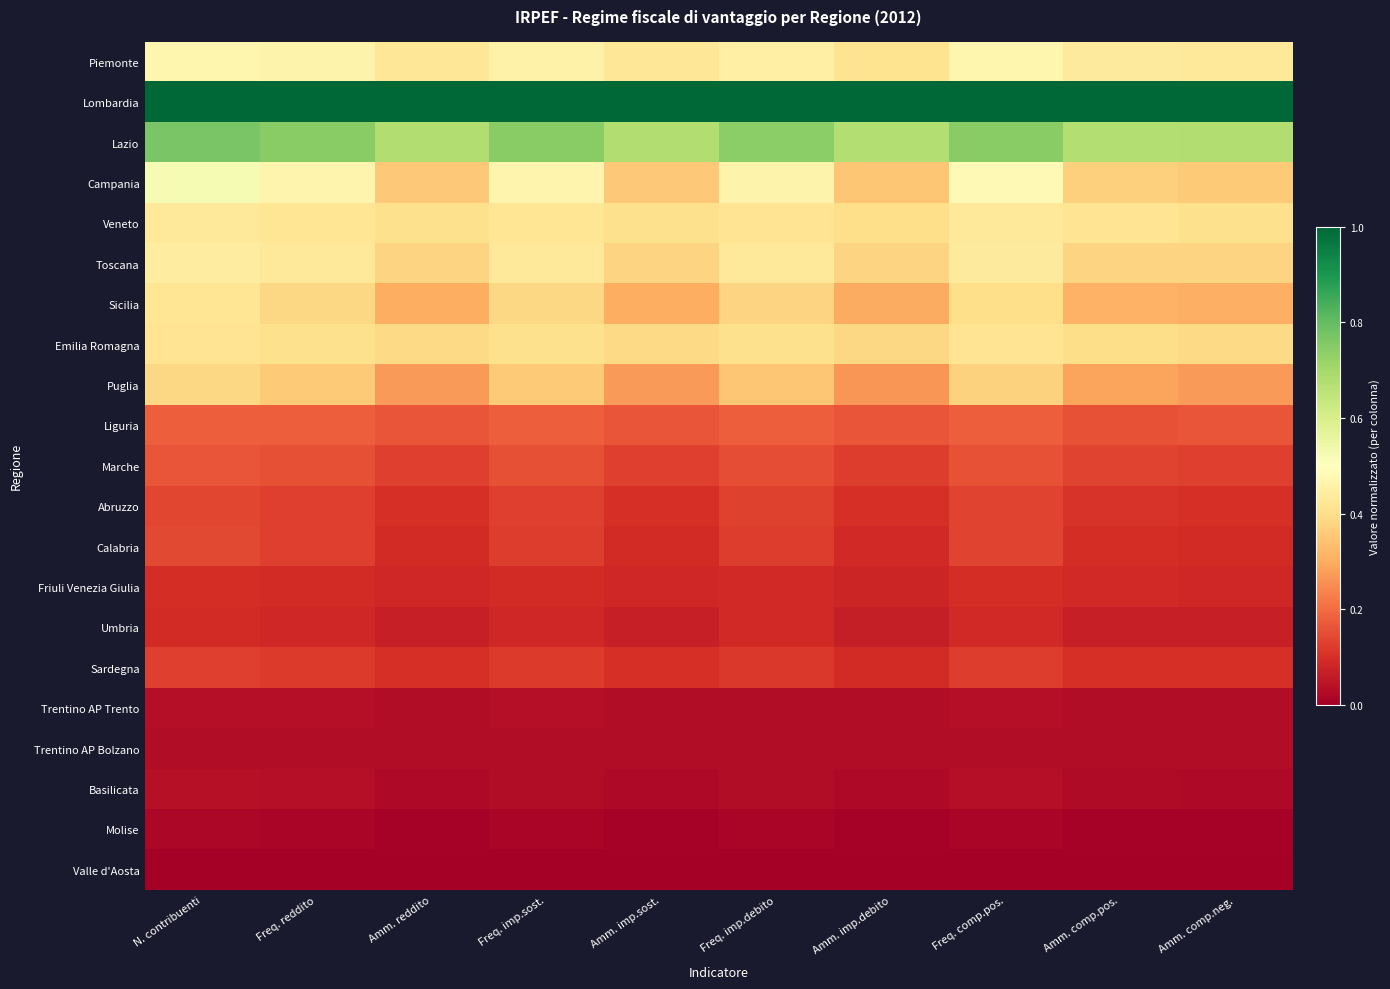

Rank the series by their maximum value, from highest to lowest.

Lombardia, Lazio, Campania, Piemonte, Toscana, Veneto, Sicilia, Emilia Romagna, Puglia, Liguria, Marche, Calabria, Abruzzo, Sardegna, Friuli Venezia Giulia, Umbria, Basilicata, Trentino AP Trento, Trentino AP Bolzano, Molise, Valle d'Aosta